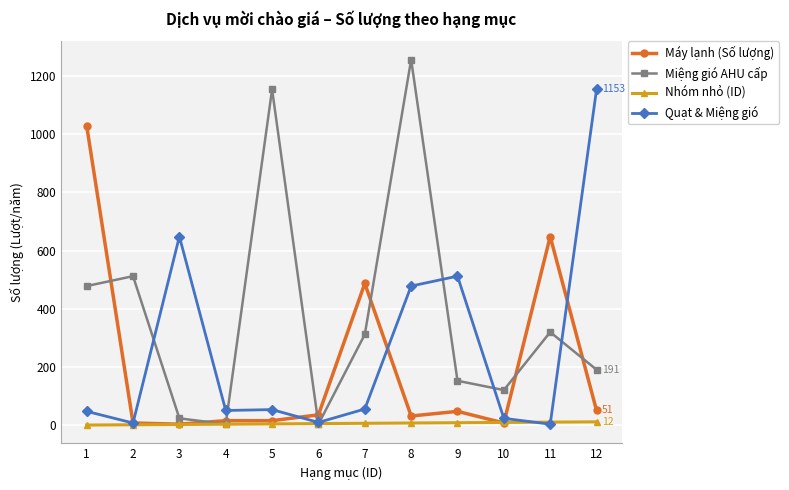

The value of Máy lạnh (Số lượng) at 1 is 1028. True or false?

True